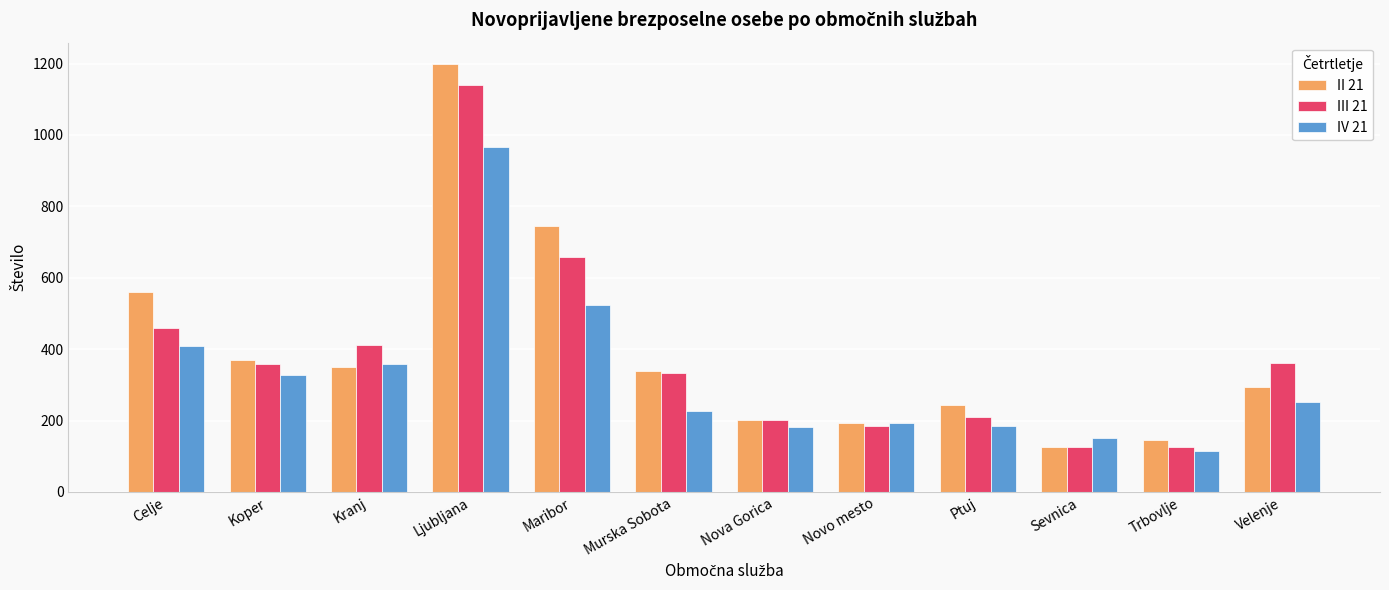

True or false: III 21 has a value of 659 at Maribor.

True